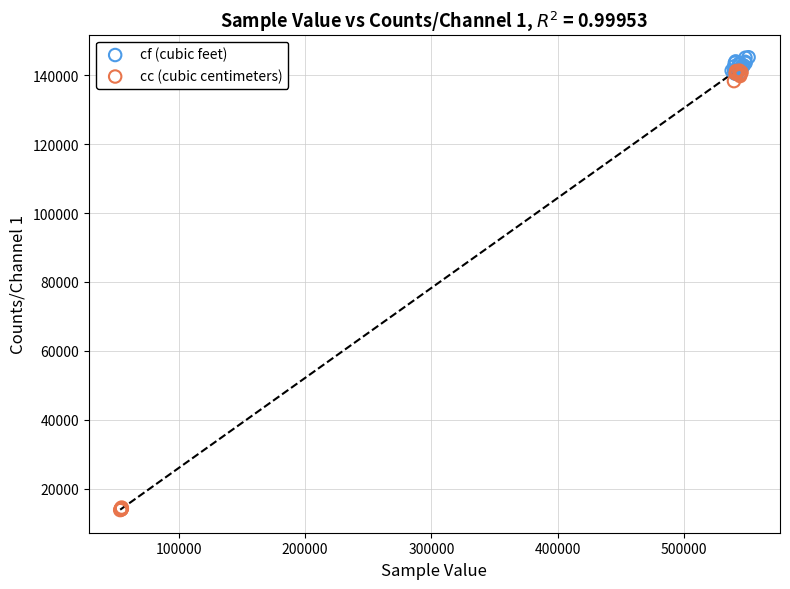

Which series contains the lowest Y value?

cc (cubic centimeters)